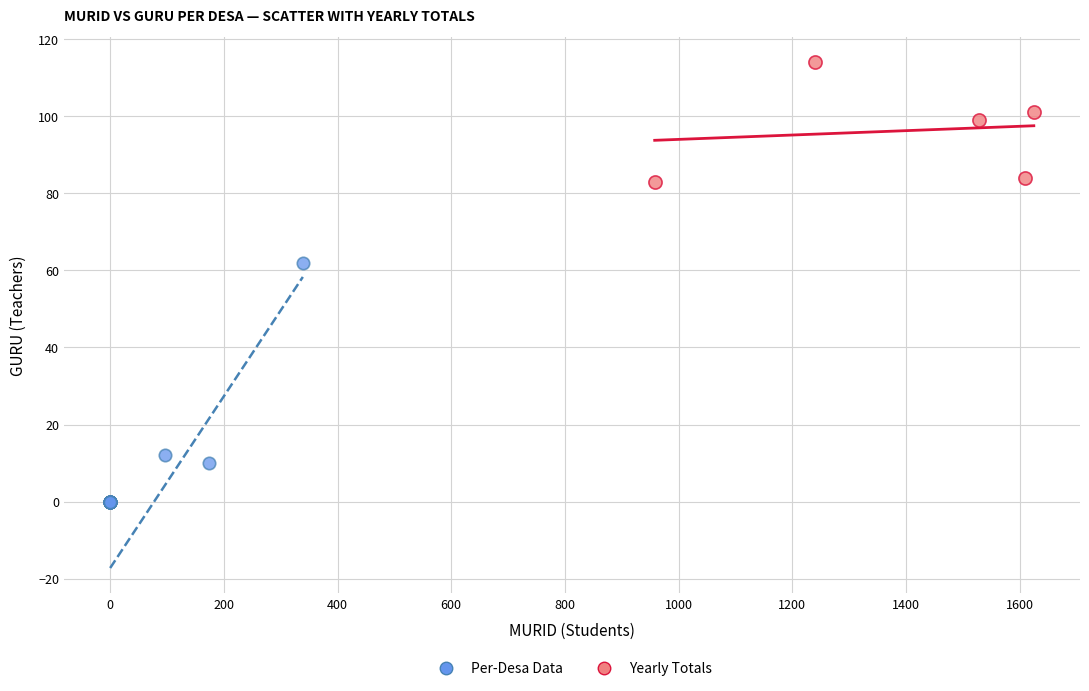

Which series reaches the maximum Y coordinate?

Yearly Totals